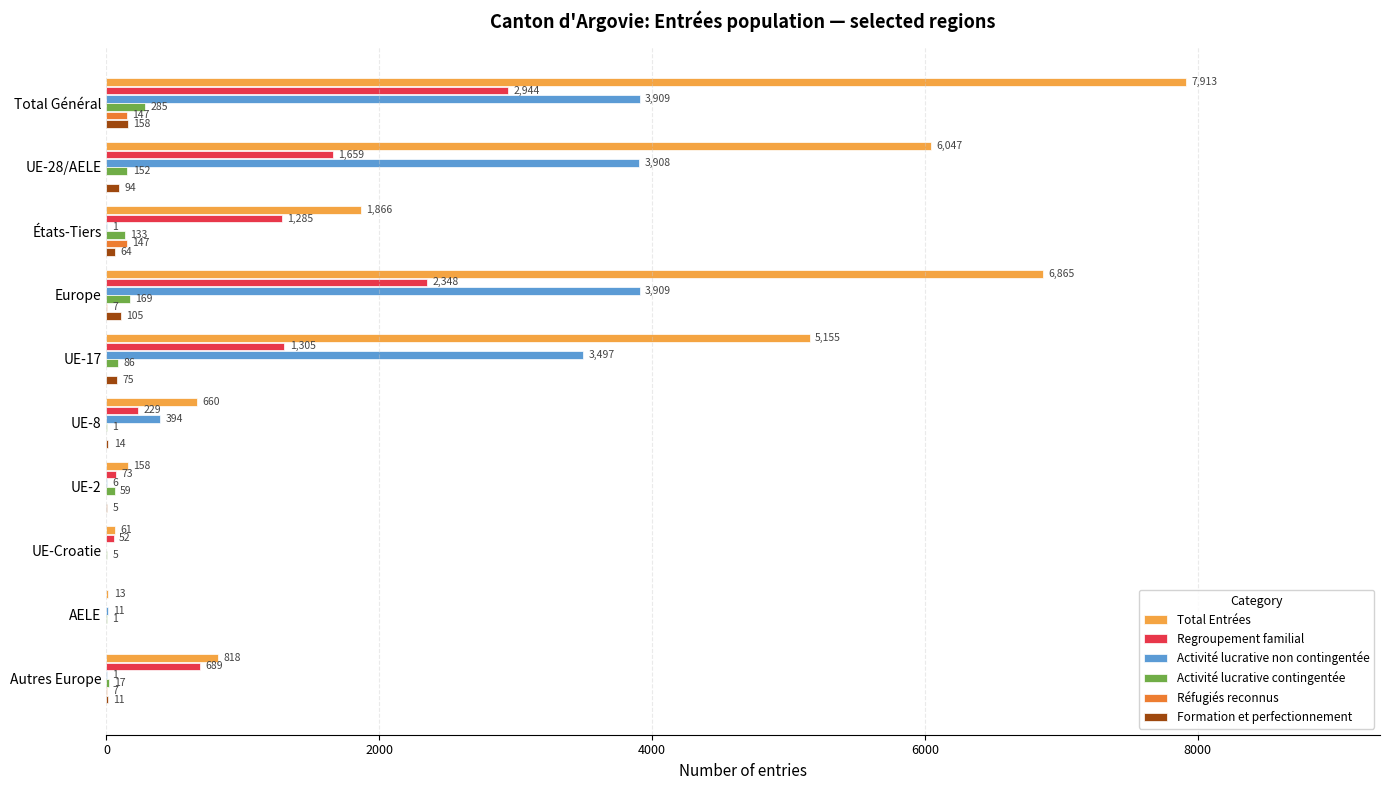

What is the greatest value displayed?

7913